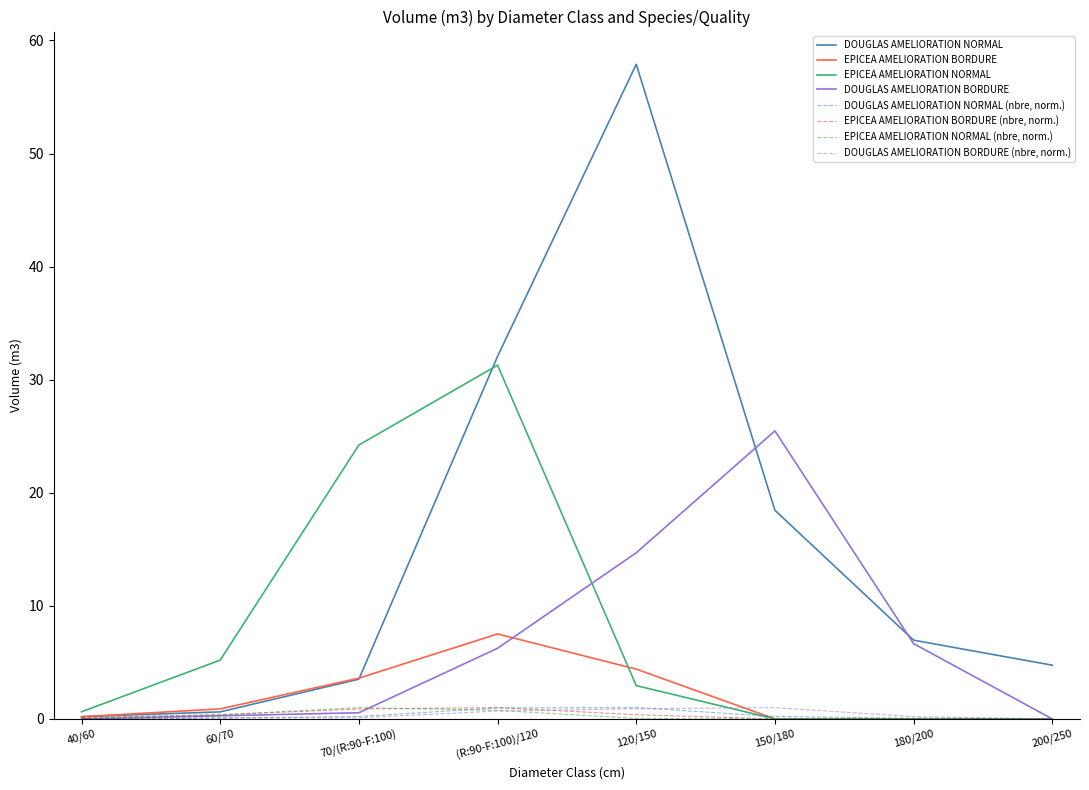

How many categories are shown in the chart?

8